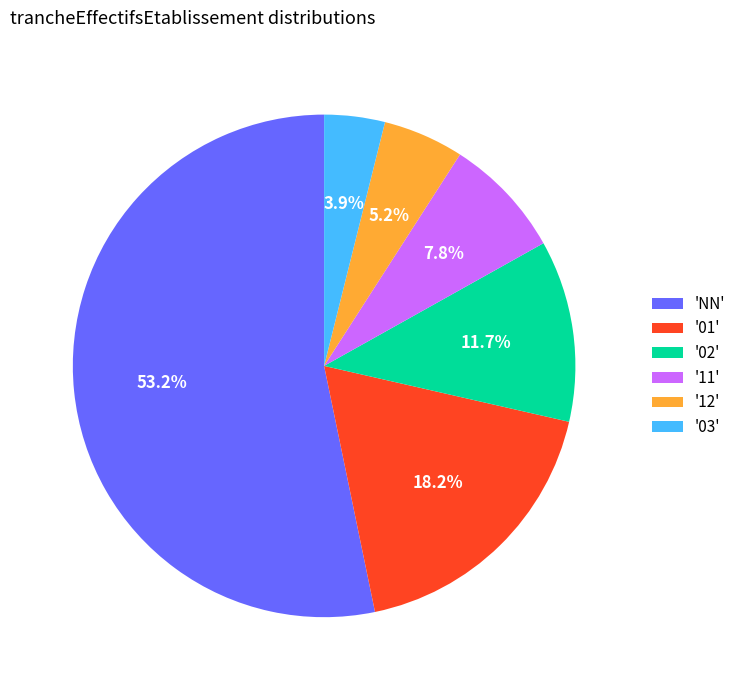

Which category has the smallest portion of the pie?

'03'